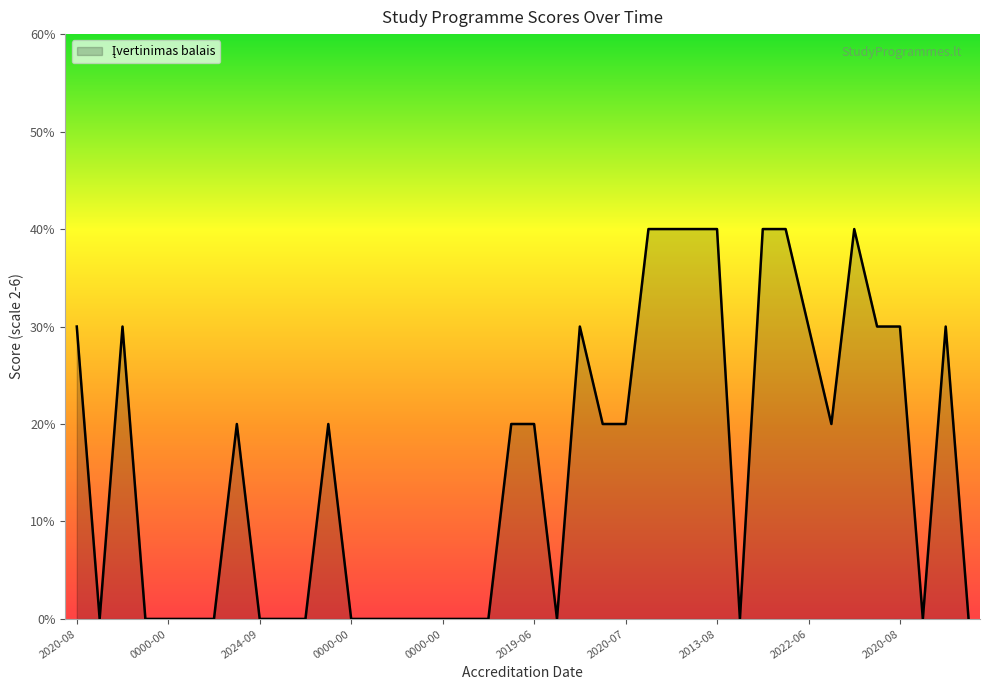

Does the chart have visible grid lines?

No